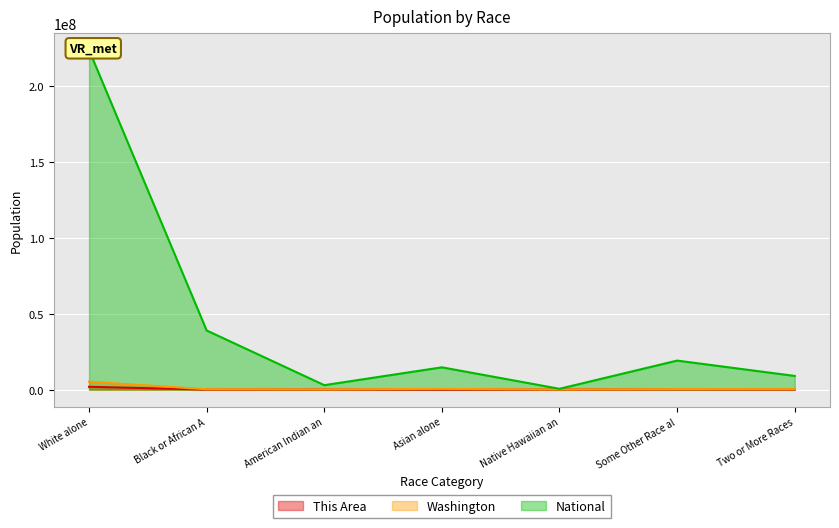

True or false: Washington and National intersect in this chart.

False